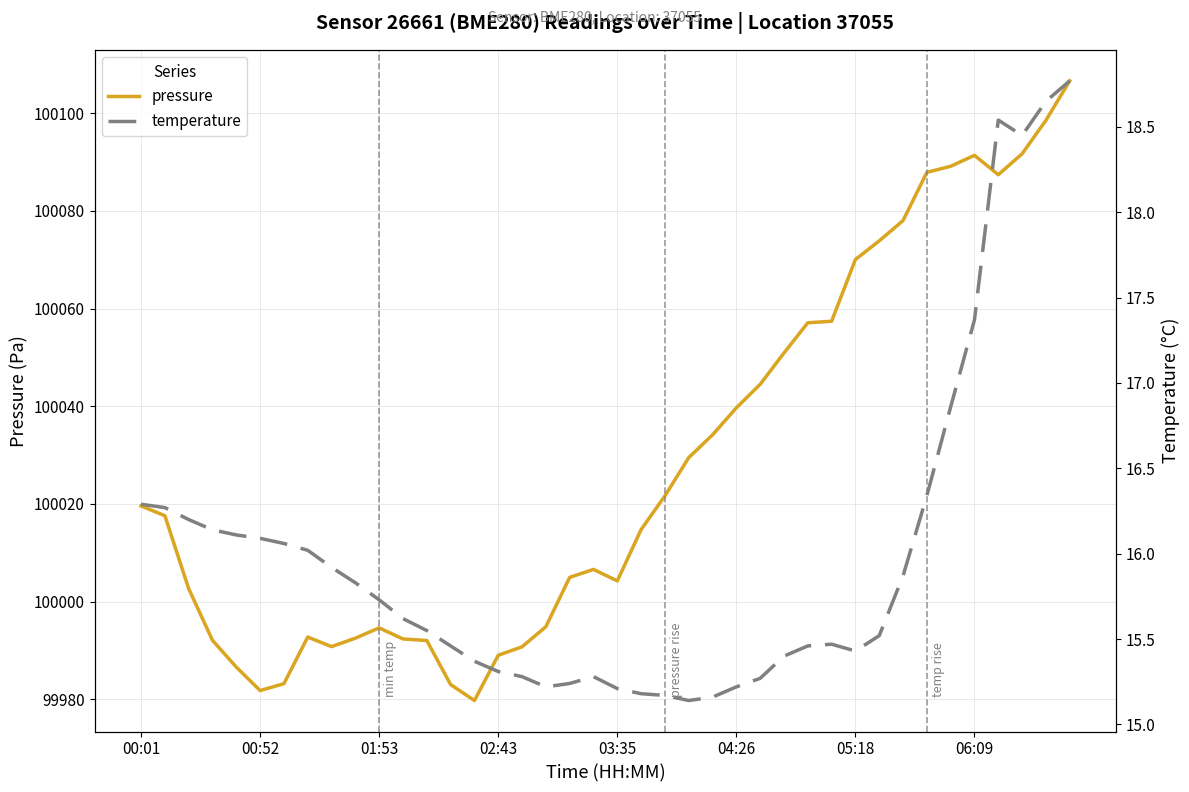

True or false: temperature has a value of 27.9 at 11.

False